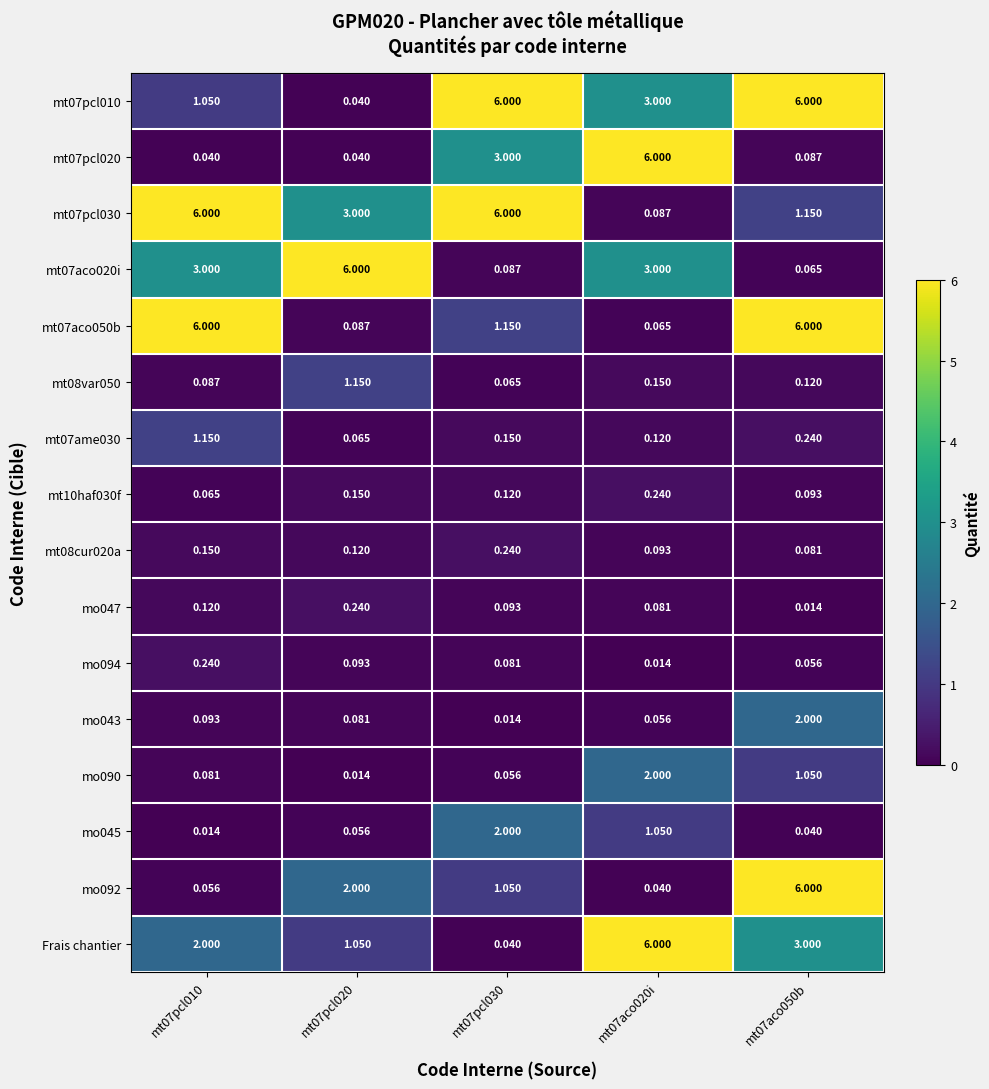

At how many categories does at least one series exceed 4?

5